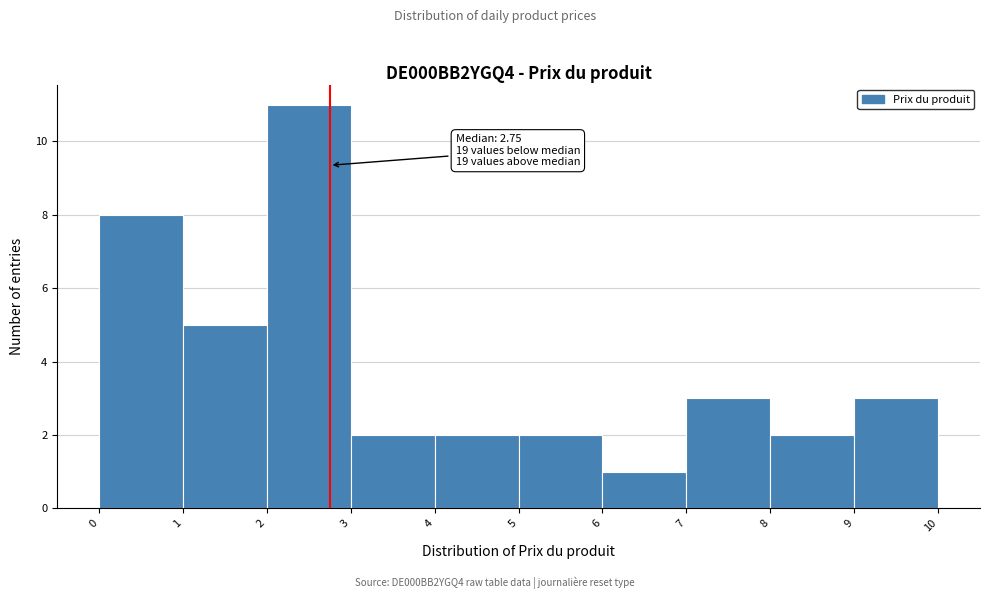

Which range on the x-axis has the tallest bar?

2 to 3